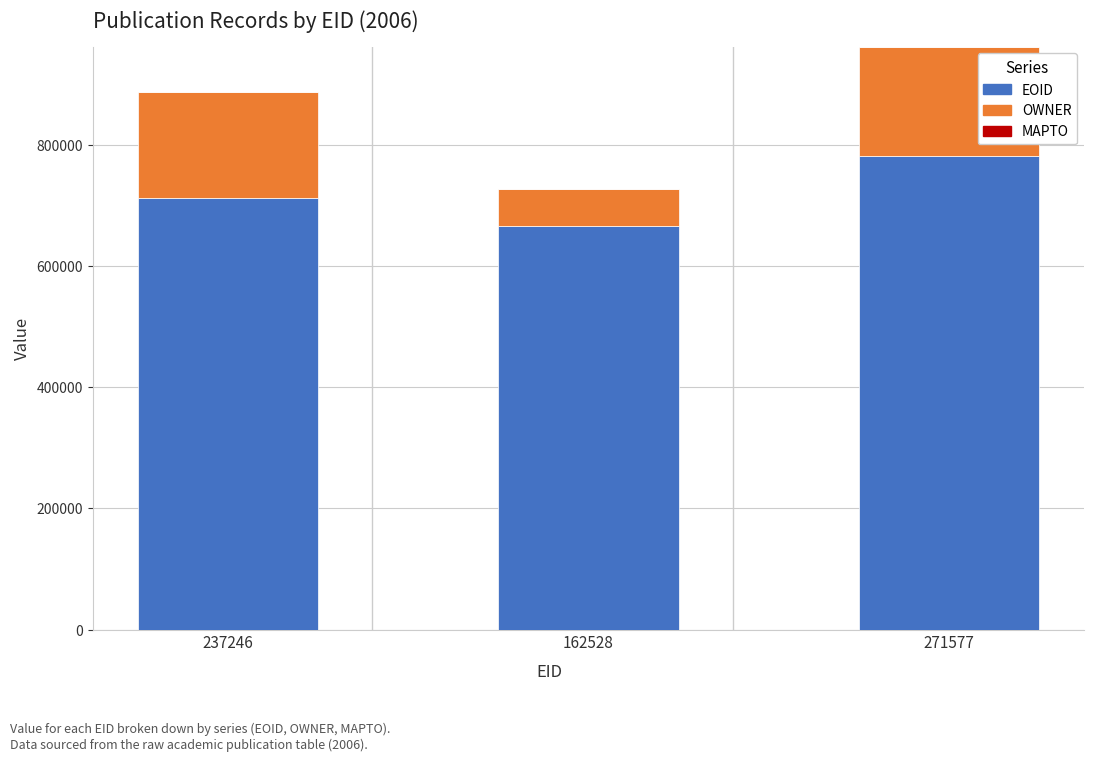

At which category is the sum across all series the highest?

271577